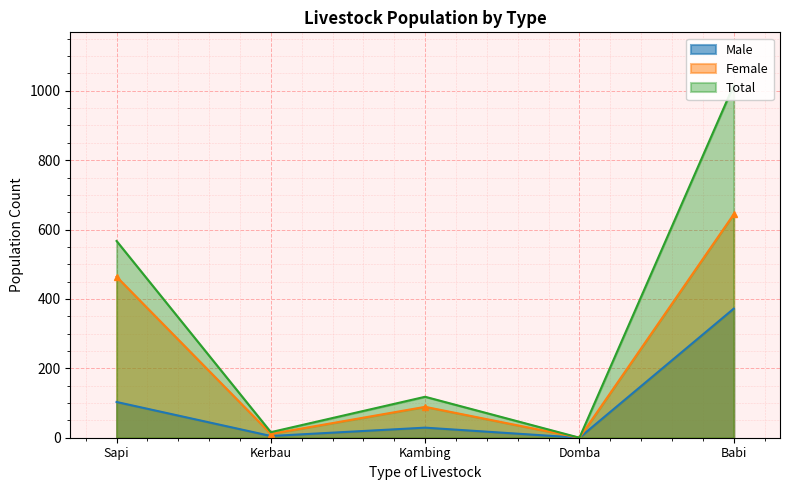

How many lines are shown in the chart?

3